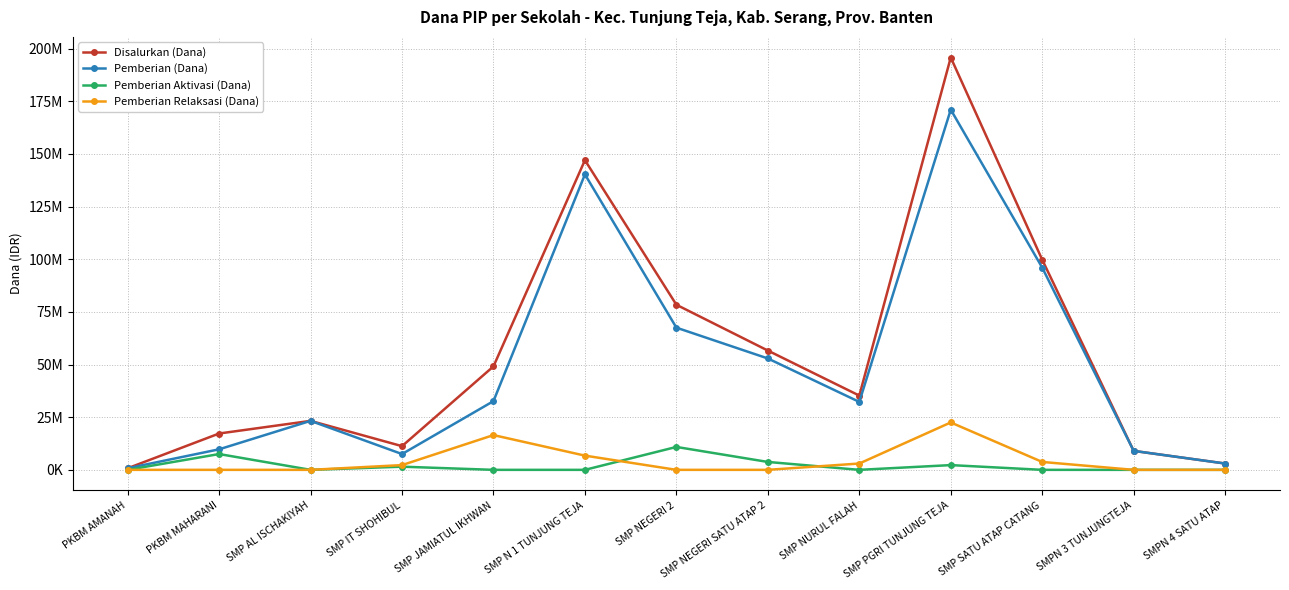

What are all the series names shown in the legend?

Disalurkan (Dana), Pemberian (Dana), Pemberian Aktivasi (Dana), Pemberian Relaksasi (Dana)